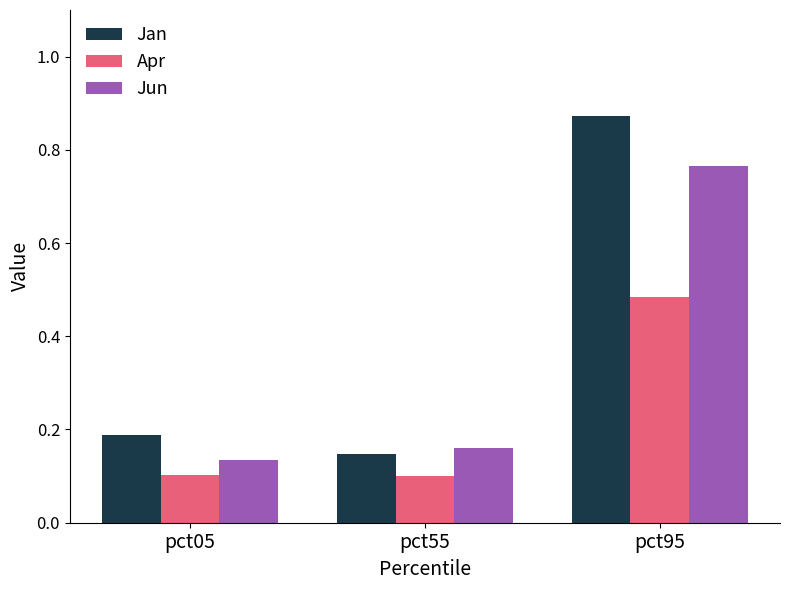

True or false: Jun has a value of 1.0 at pct95.

False